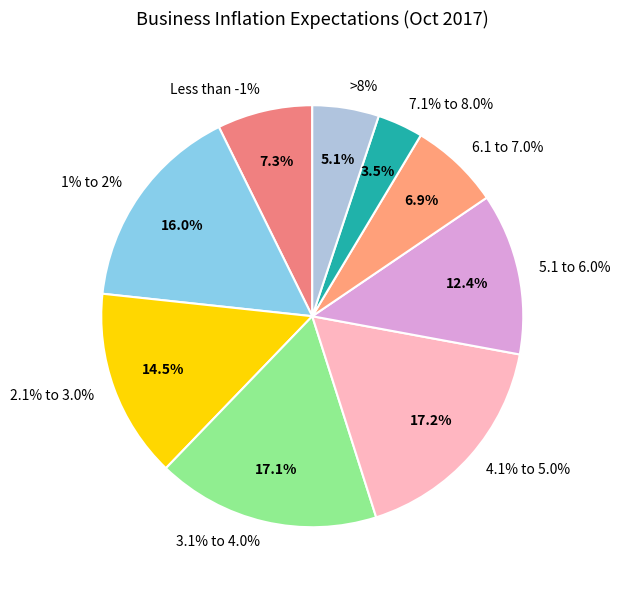

To the nearest percent, what is the combined percentage of >8% and 4.1% to 5.0%?

22%